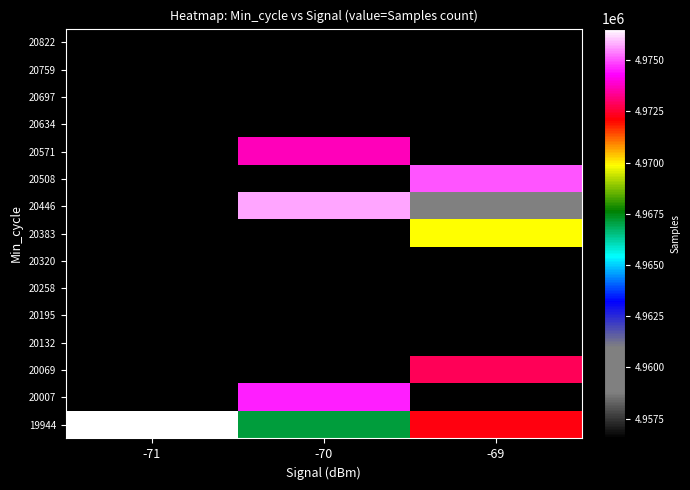

How many data points does each series have?

3